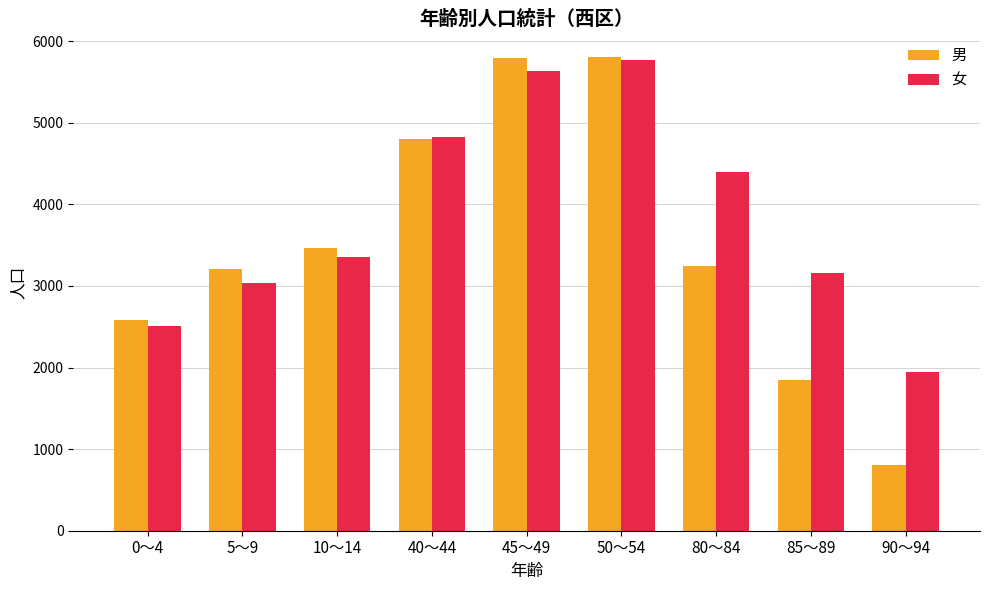

What is the approximate value of 女 at 90～94?

1946